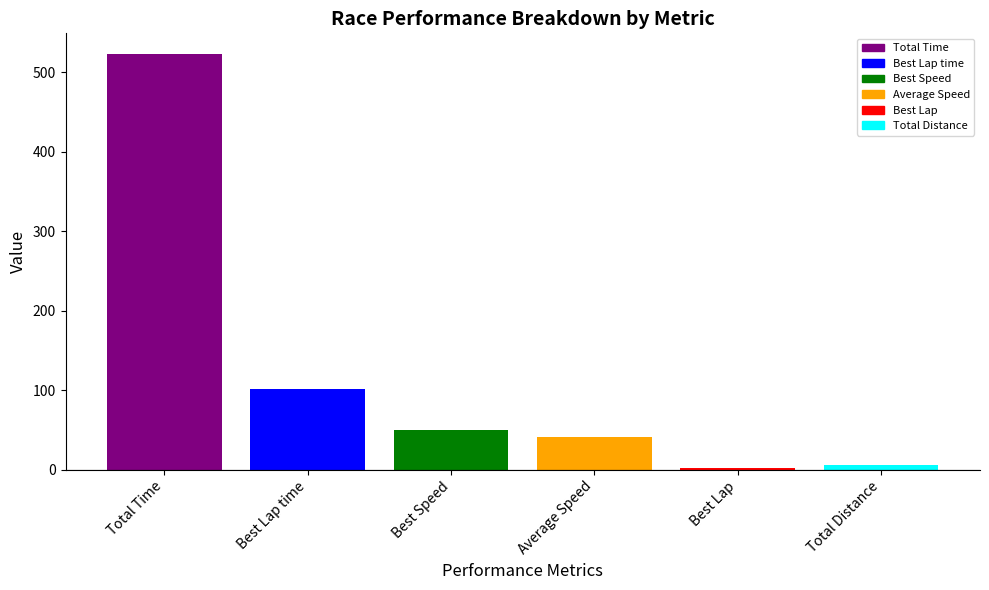

The value at Best Speed is 49.5. True or false?

True